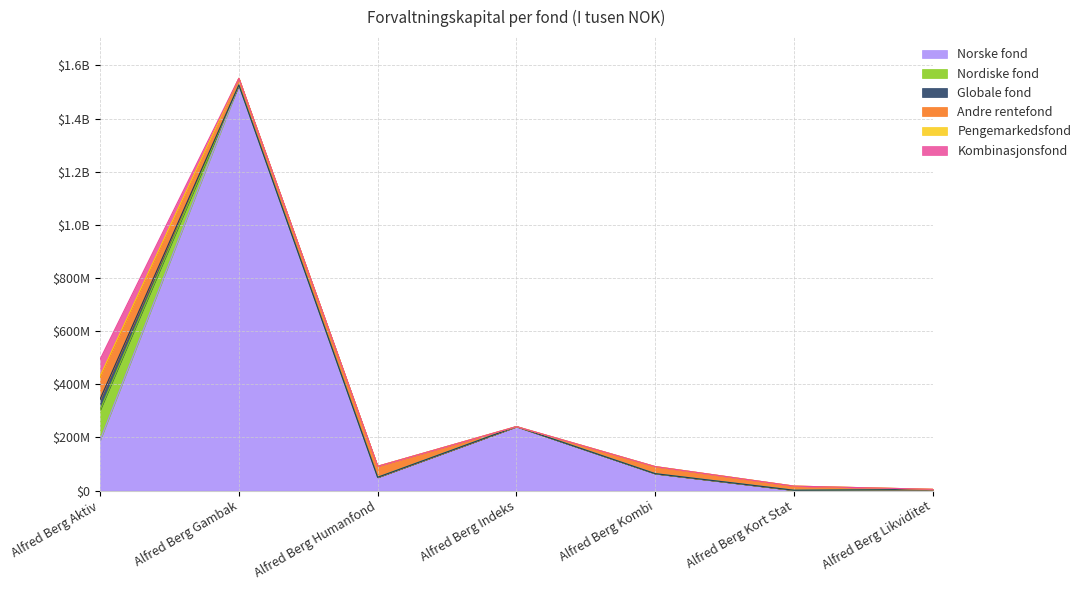

Reading left to right, extract all data points from this chart.

Norske fond: 188630	1526263	49779	240598	63475	1039	3625
Nordiske fond: 114388	0	0	0	0	0	0
Globale fond: 40786	0	0	0	0	0	0
Andre rentefond: 83108	25093	41452	31	26568	15512	906
Pengemarkedsfond: 3625	0	0	0	0	0	0
Kombinasjonsfond: 63475	0	0	0	0	0	0